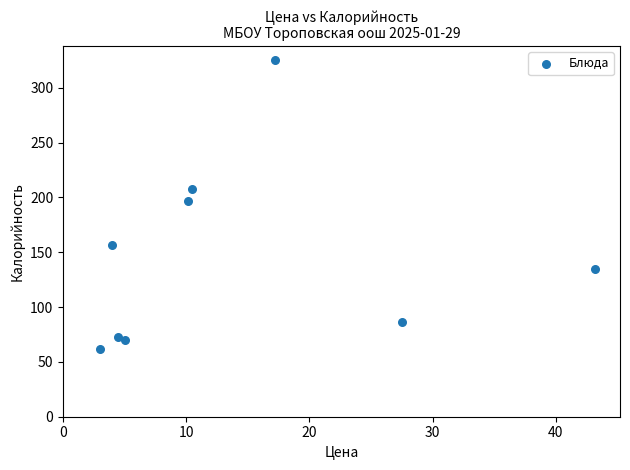

What is the average X value?

13.9